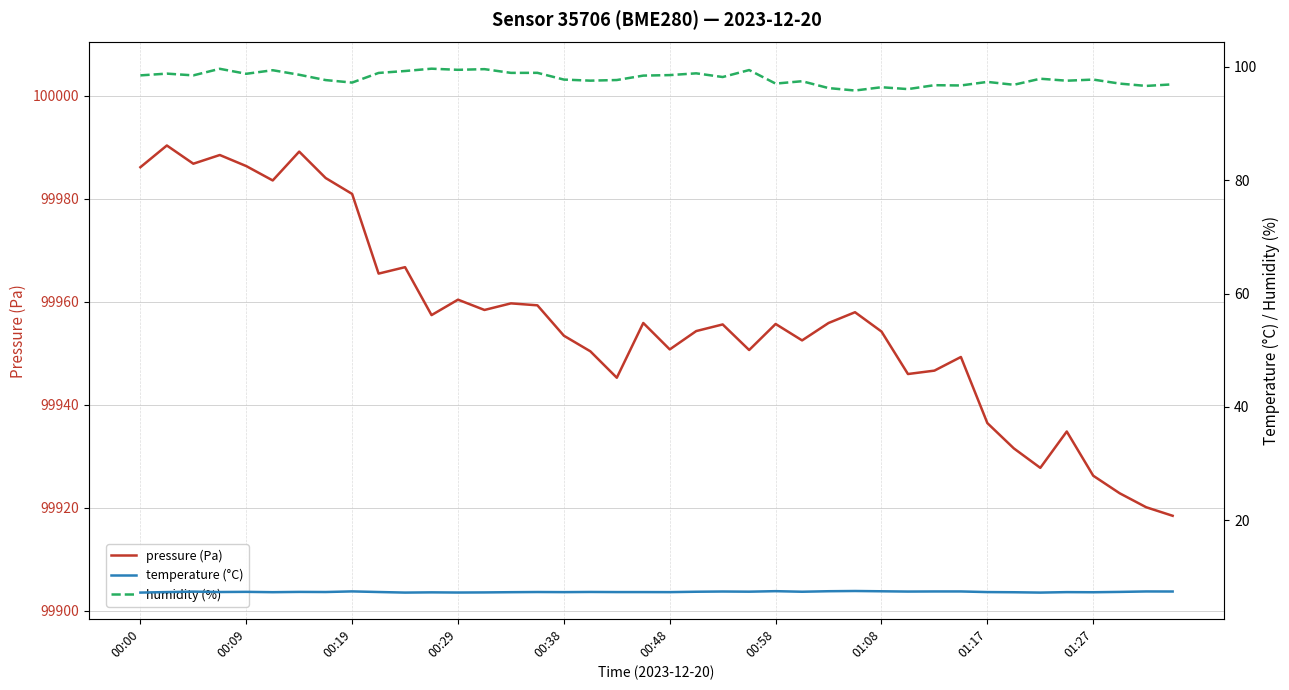

How many lines are shown in the chart?

3